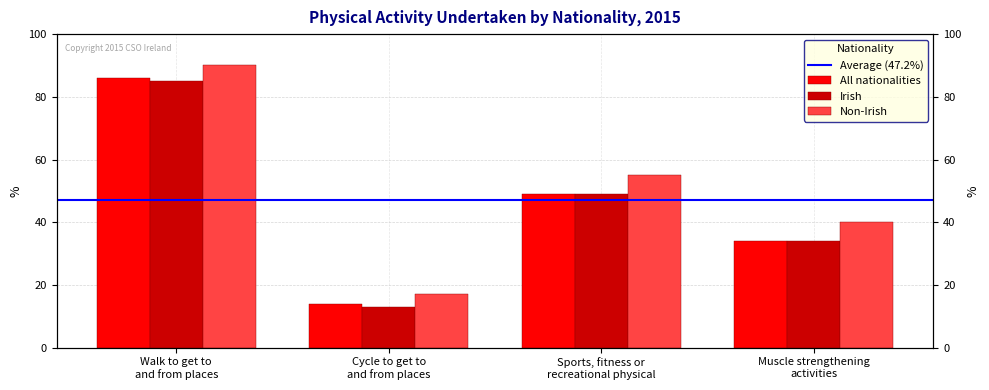

What is the difference between the highest and lowest values at Cycle to get to
and from places?

4